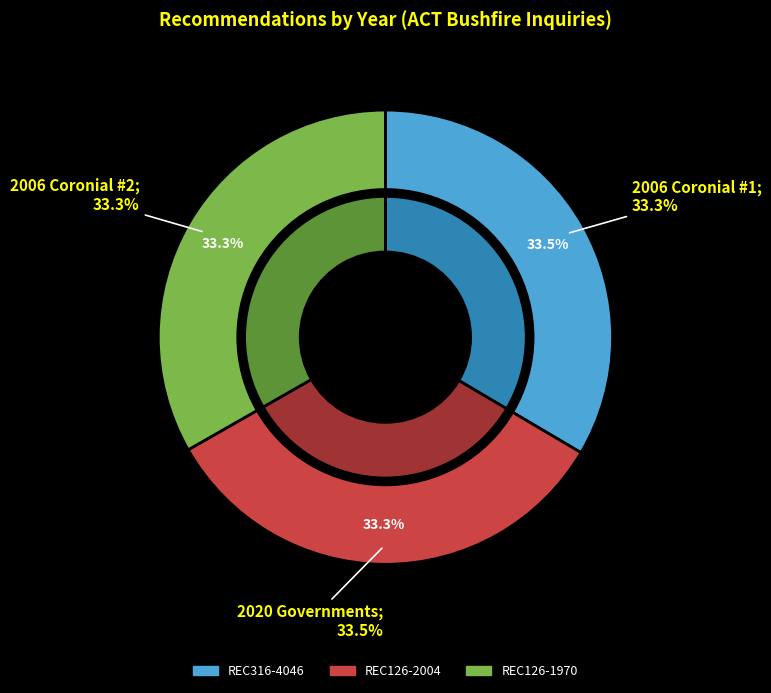

To the nearest percent, what is the average slice percentage?

33%